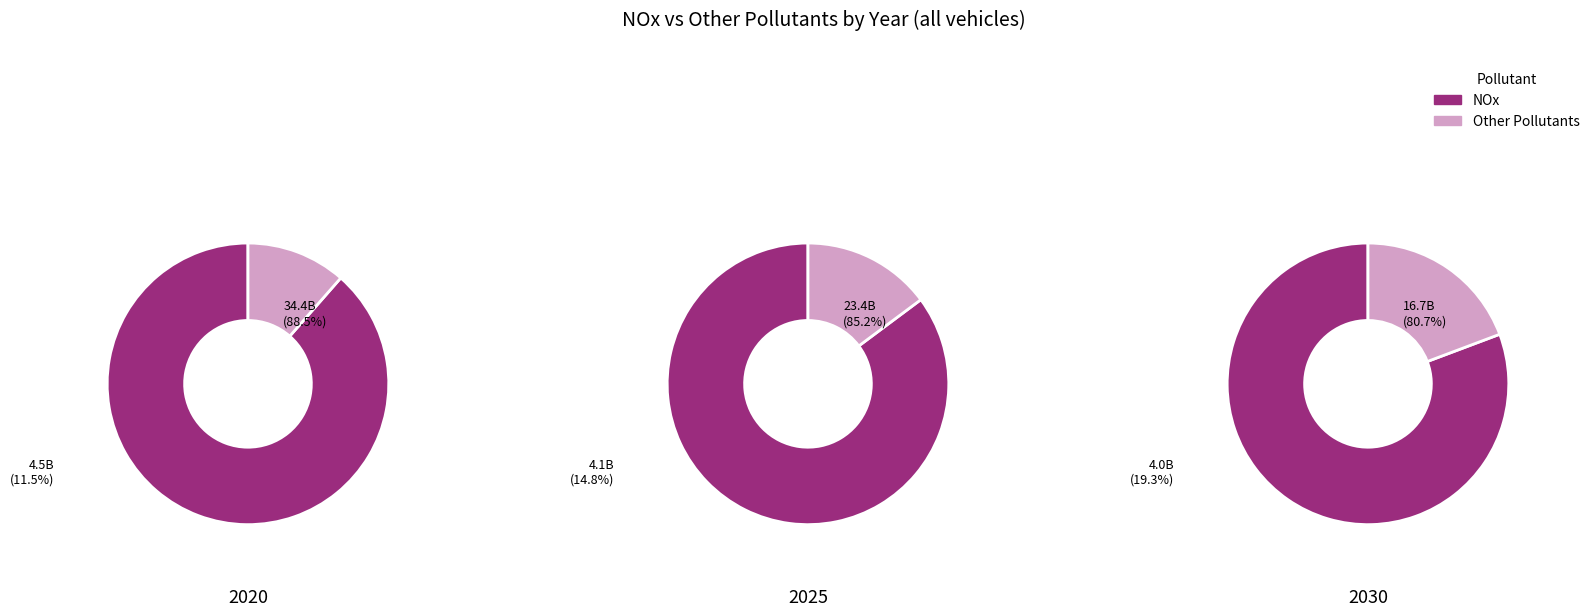

Is it true that 4 is 23% of the pie?

False